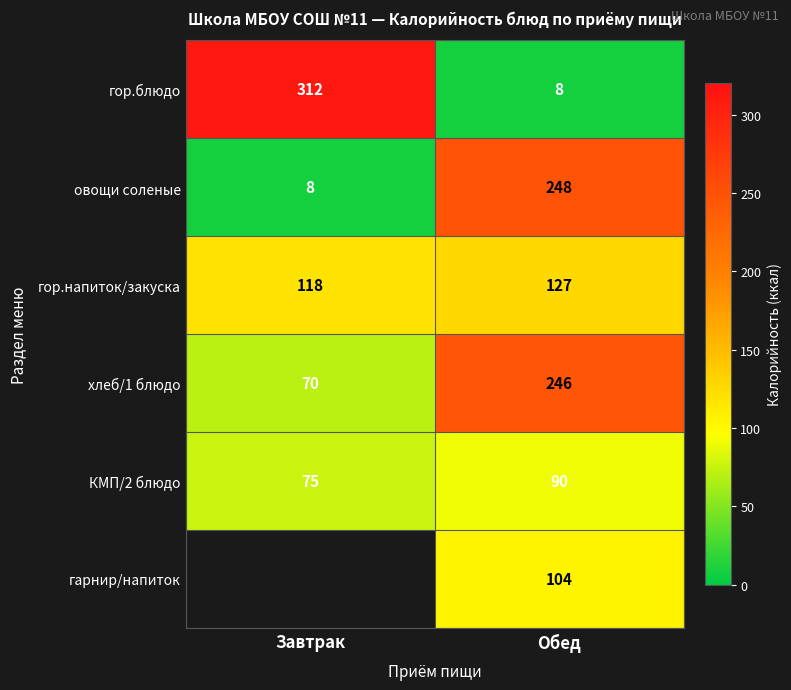

List the labels in order of гор.блюдо value, largest first.

Завтрак, Обед